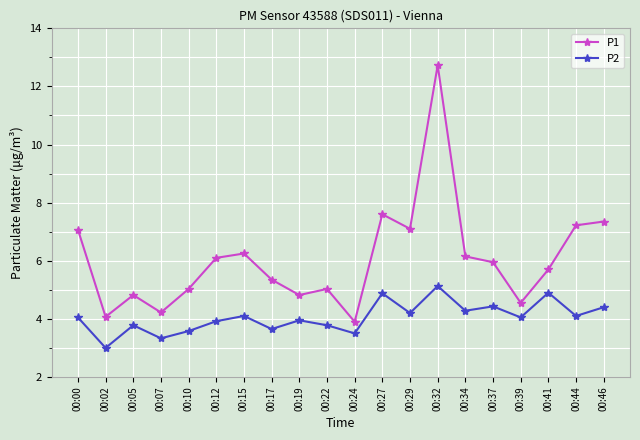

True or false: P2 and P1 intersect in this chart.

False